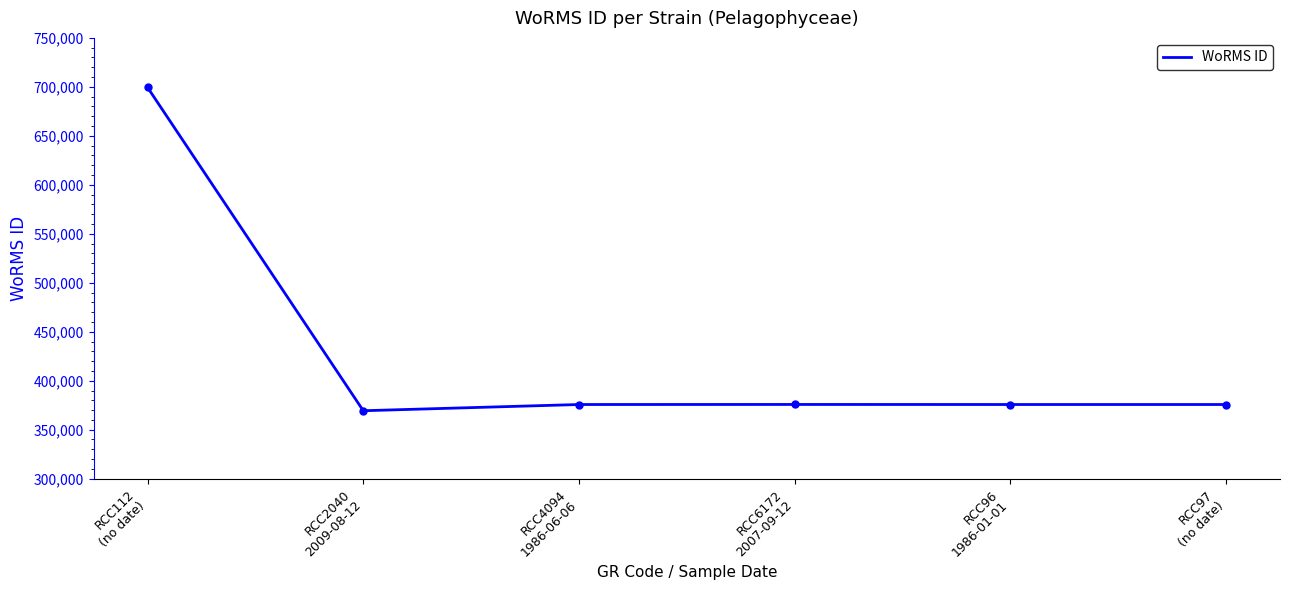

What is the average value?

428601